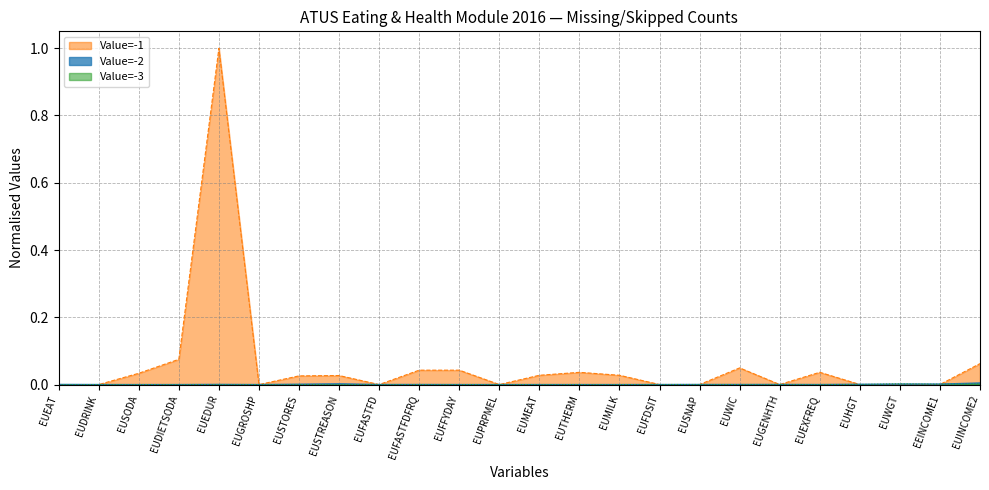

What are all the series names shown in the legend?

Value=-1, Value=-2, Value=-3